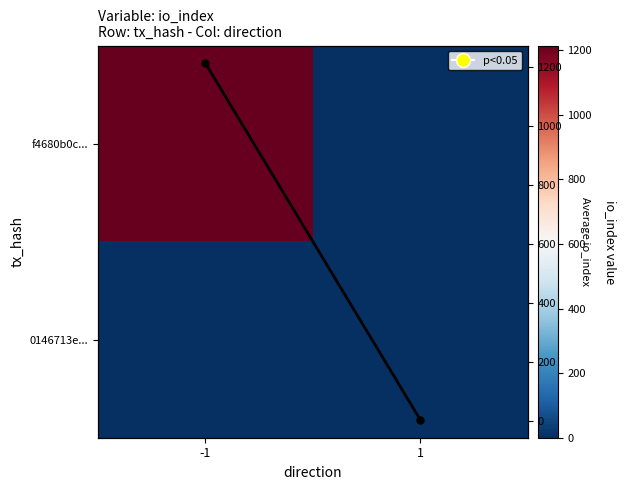

Which category has the highest value across all series?

-1